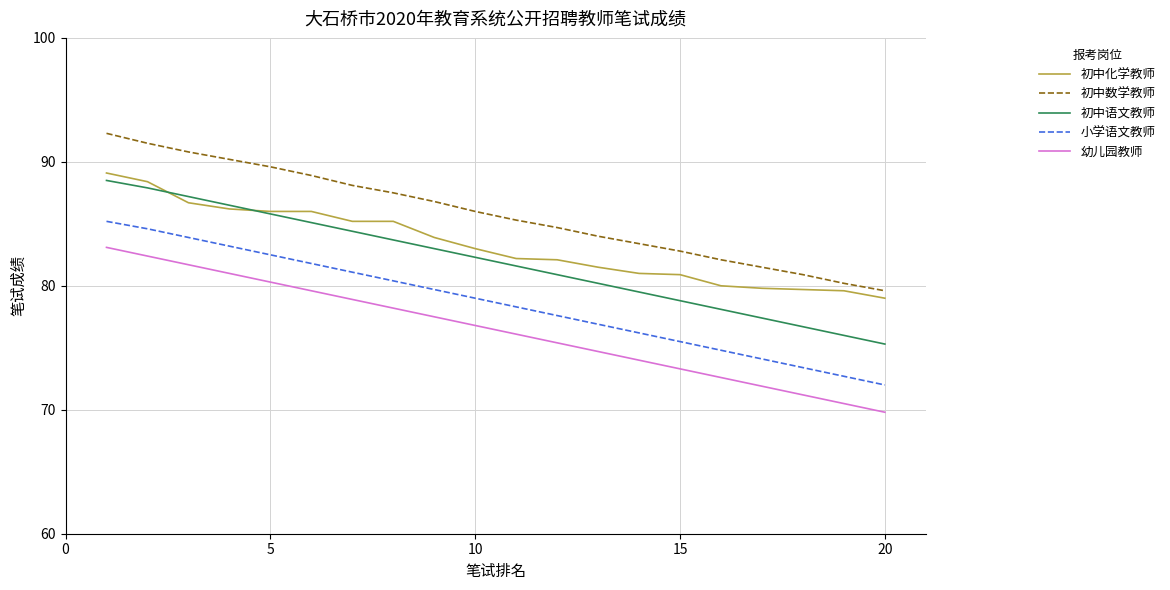

True or false: 小学语文教师 and 初中化学教师 intersect in this chart.

False